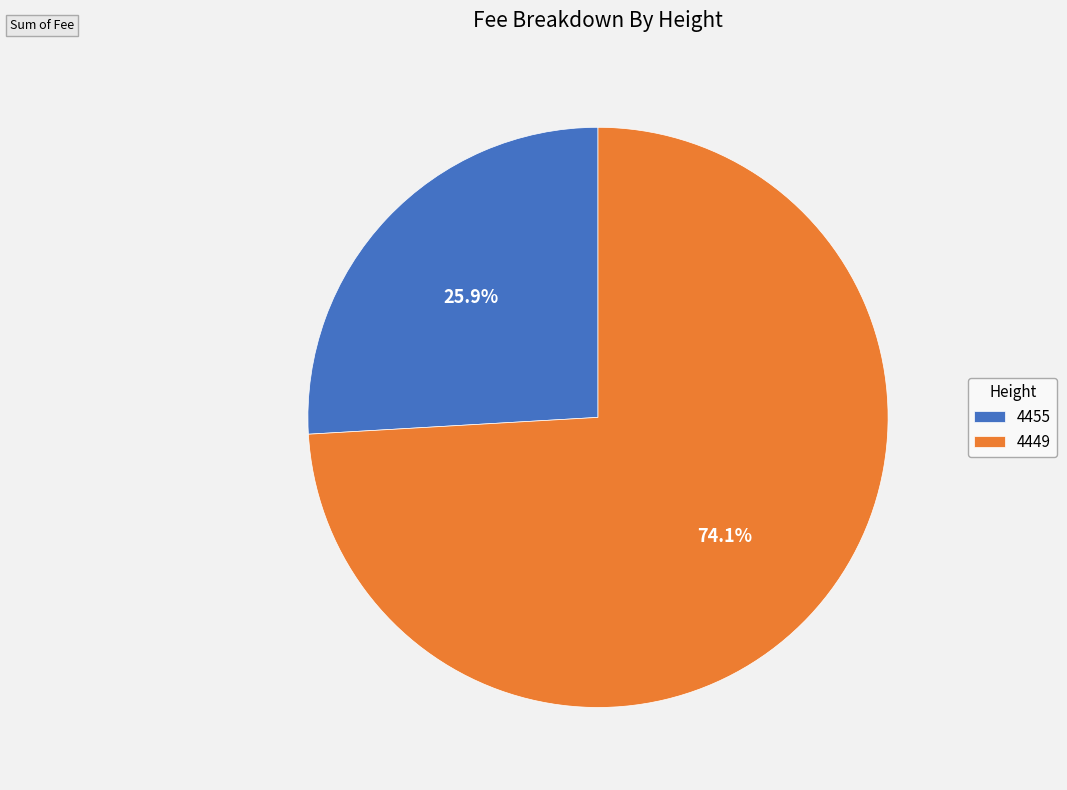

How many segments does this pie chart have?

2